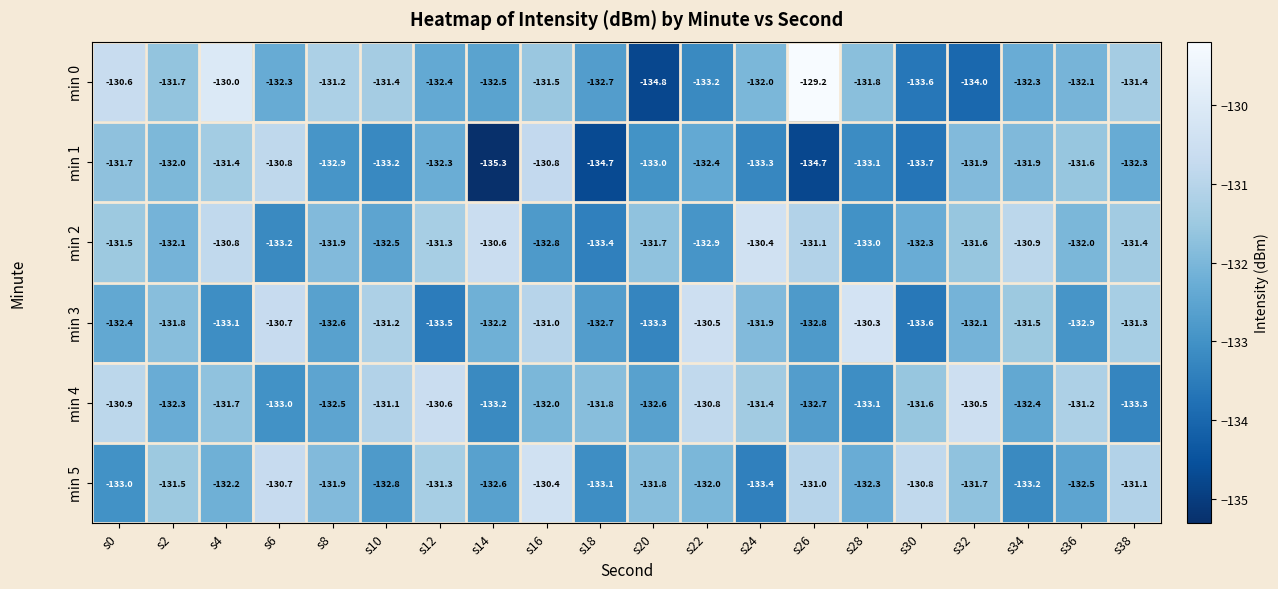

The min 3 series shows -130.7 at s6. True or false?

True